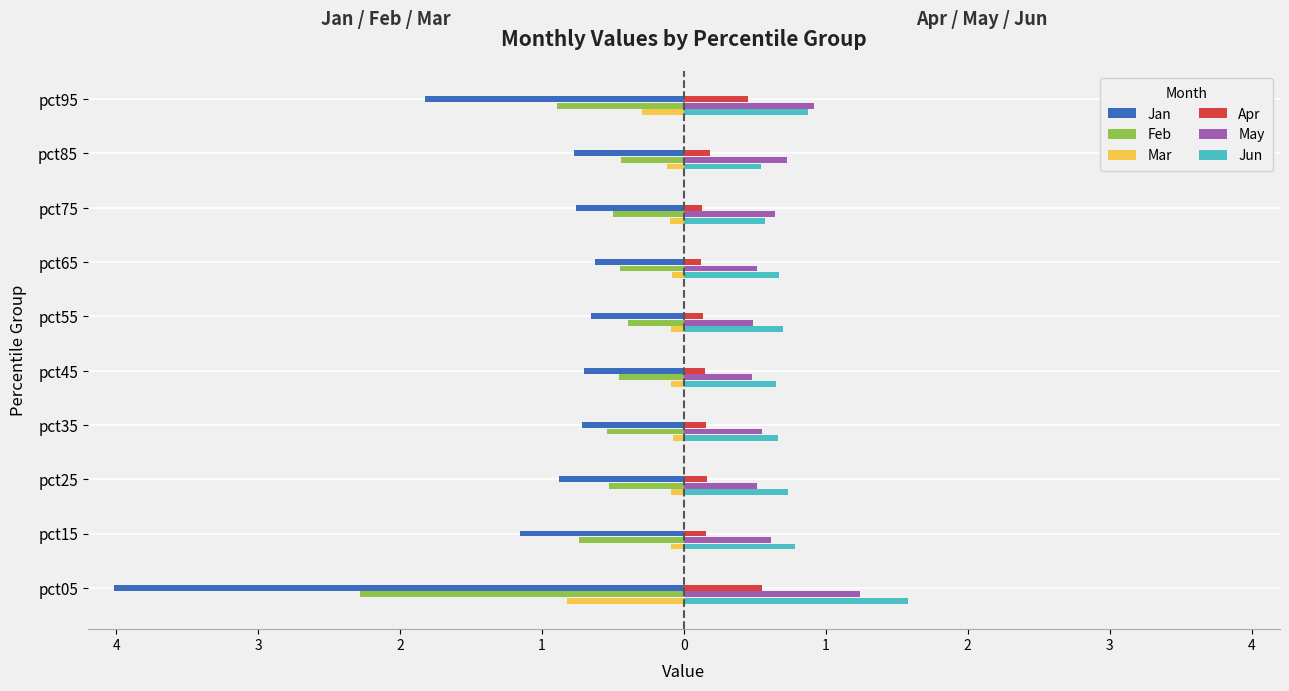

What is the label of the 3rd bar from the right?

3